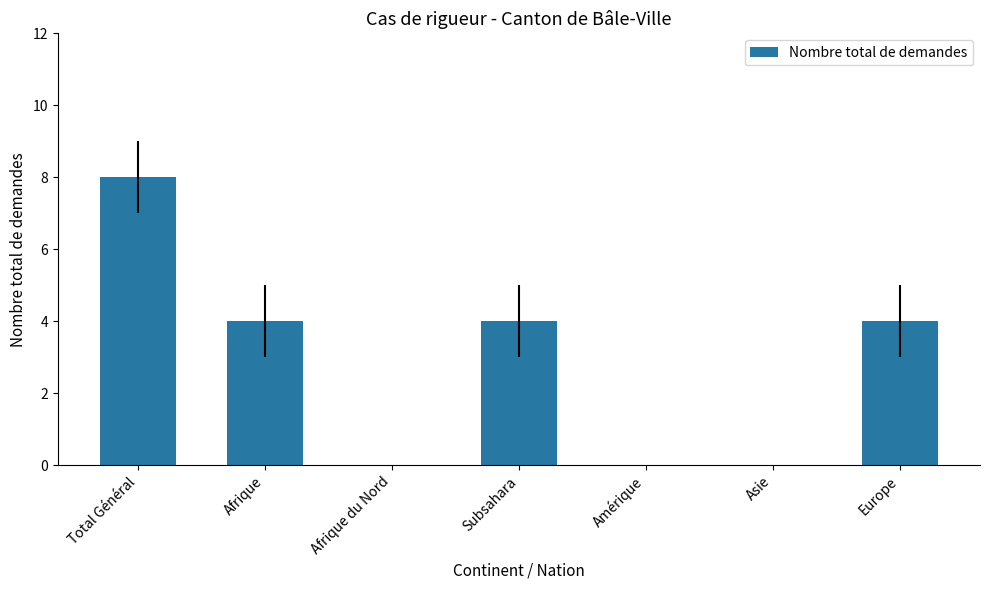

True or false: the data shows 4 at Afrique.

True